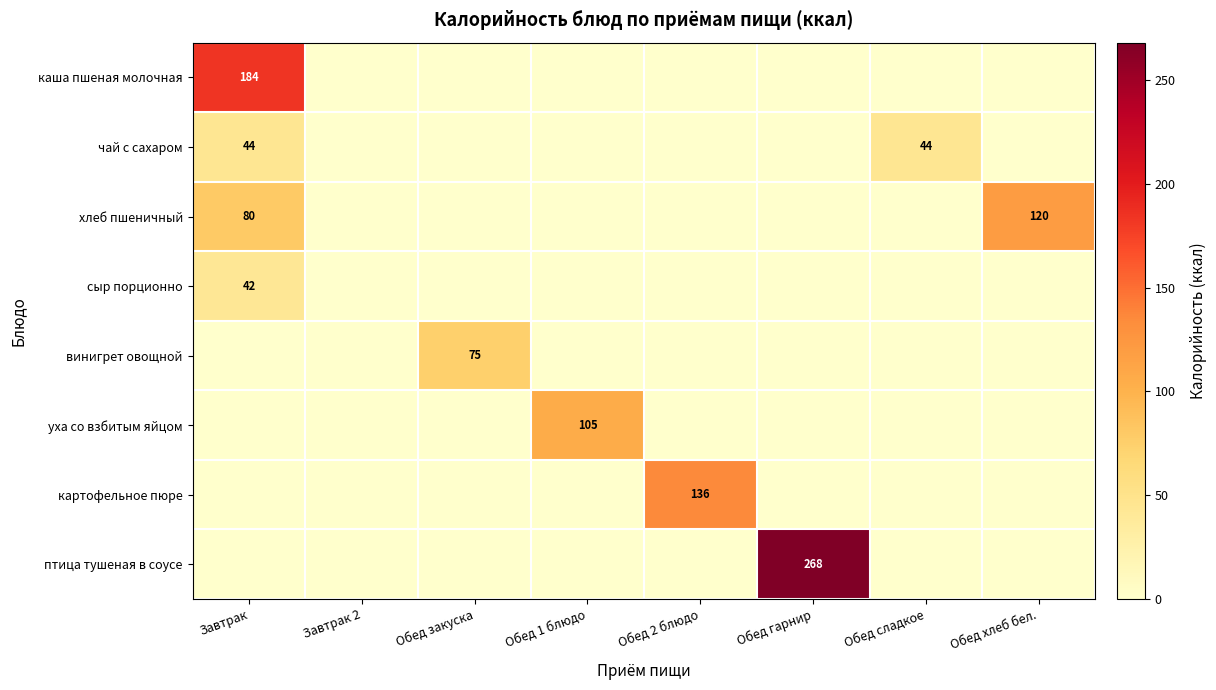

Which label corresponds to the largest value in the chart?

Обед гарнир